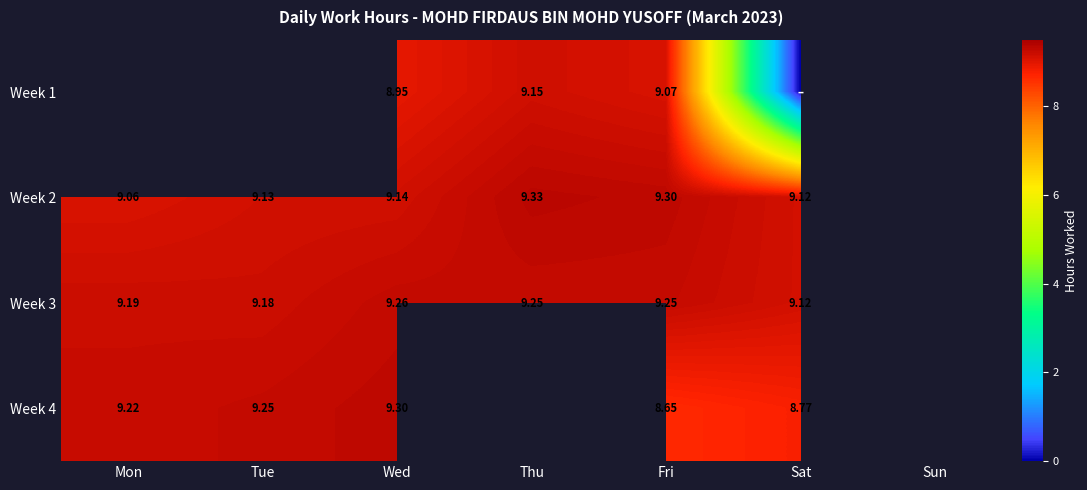

Is the value of Week 1 at Sat greater than the value of Week 4 at Sun?

No